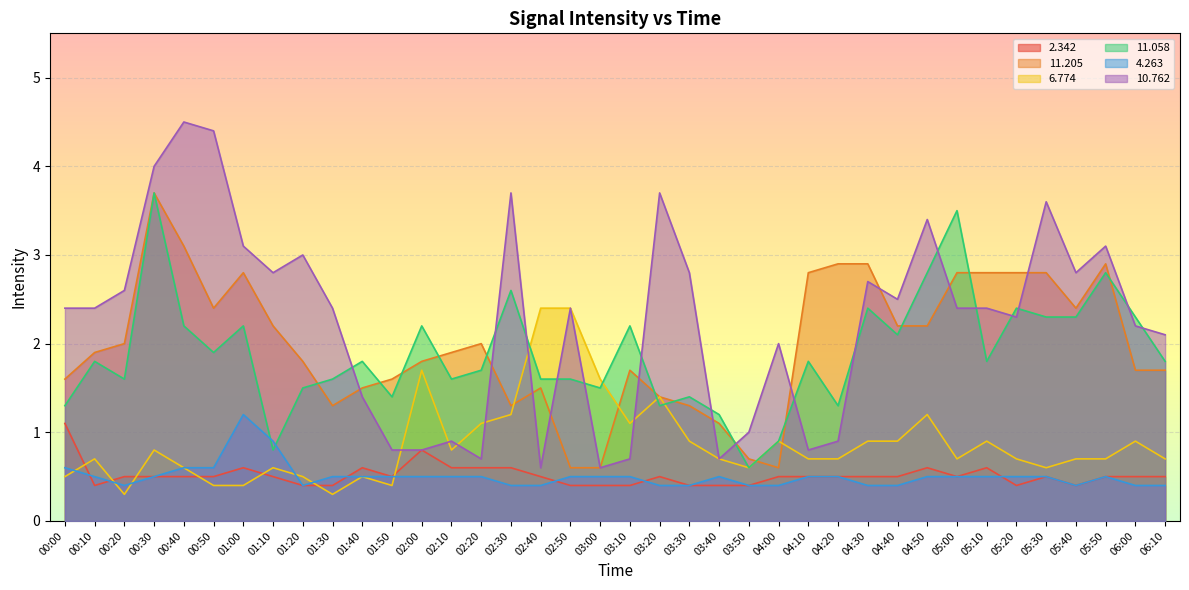

What are all the series names shown in the legend?

2.342, 11.205, 6.774, 11.058, 4.263, 10.762